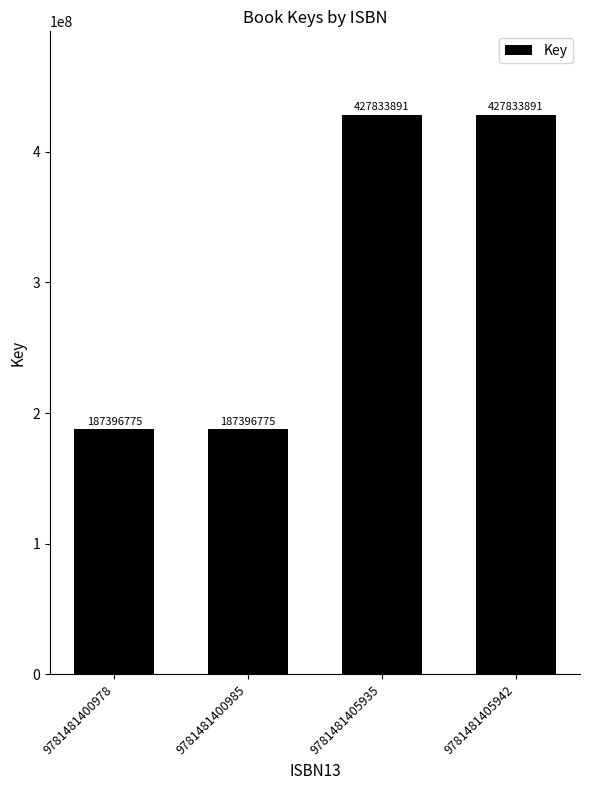

What is the value of the 3rd bar from the left?

427833891